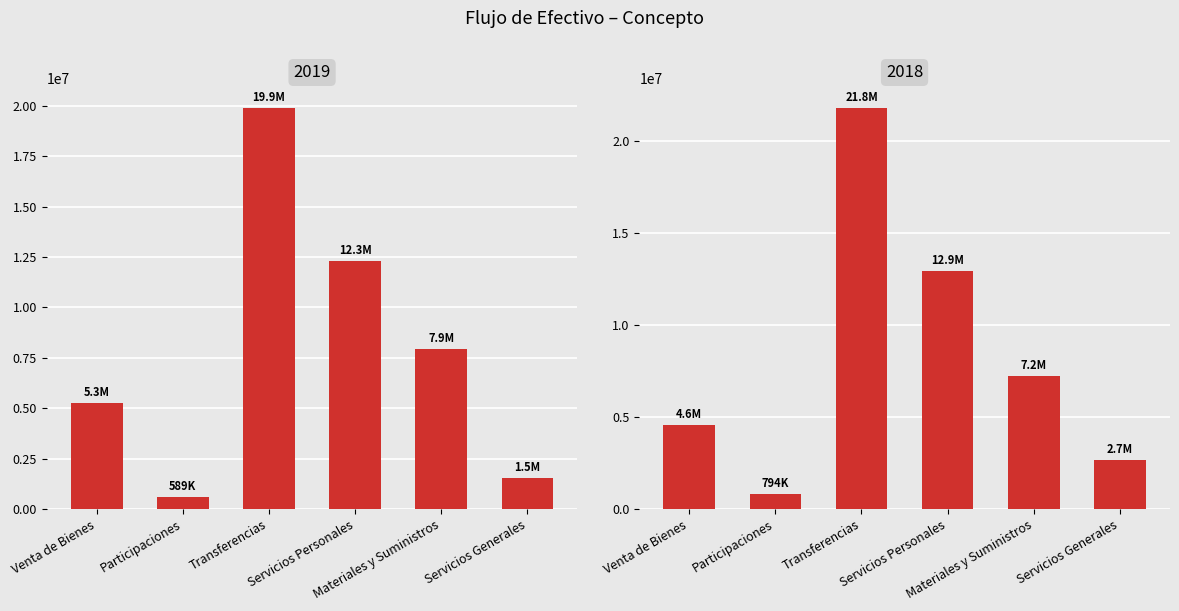

Does the chart contain stacked bars?

No